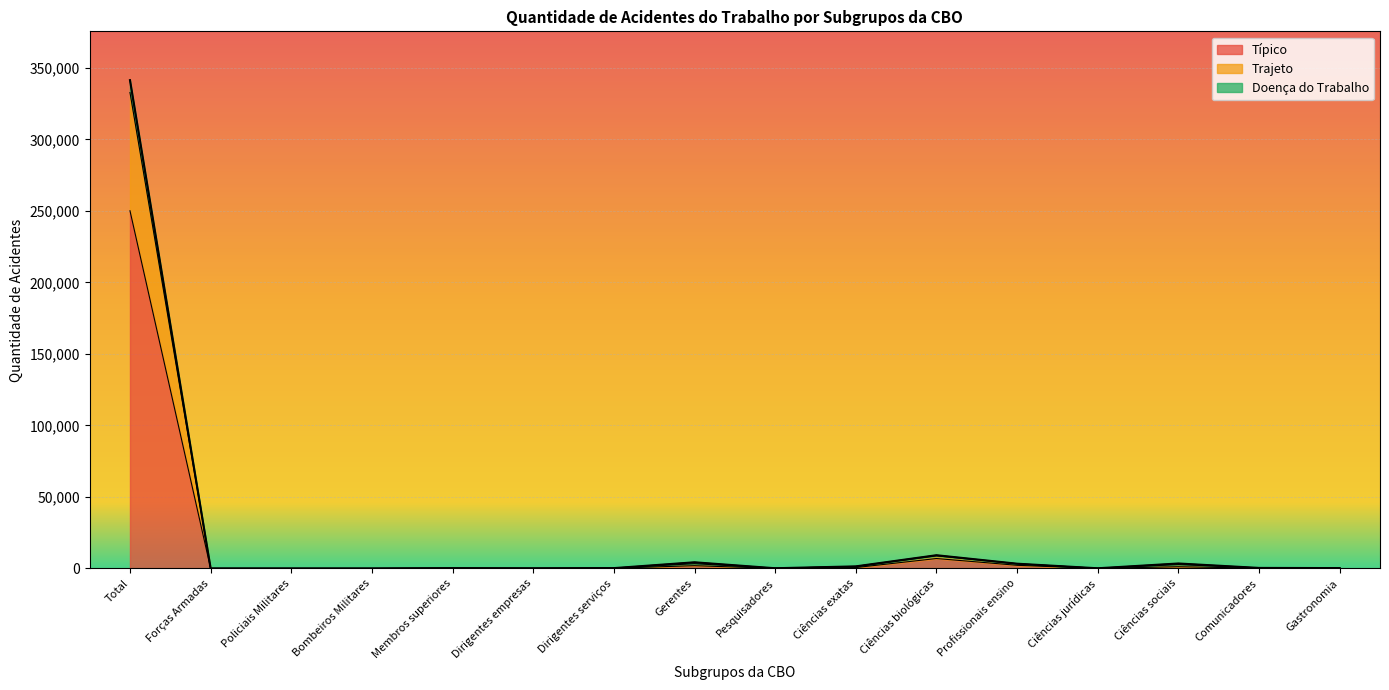

Reading left to right, list all the values displayed in this chart.

Típico: Total=250122	Forças Armadas=3	Policiais Militares=0	Bombeiros Militares=0	Membros superiores=118	Dirigentes empresas=51	Dirigentes serviços=148	Gerentes=1924	Pesquisadores=67	Ciências exatas=597	Ciências biológicas=6931	Profissionais ensino=2188	Ciências jurídicas=45	Ciências sociais=1190	Comunicadores=169	Gastronomia=190
Trajeto: Total=341459	Forças Armadas=3	Policiais Militares=0	Bombeiros Militares=1	Membros superiores=187	Dirigentes empresas=90	Dirigentes serviços=228	Gerentes=4299	Pesquisadores=137	Ciências exatas=1445	Ciências biológicas=9239	Profissionais ensino=3311	Ciências jurídicas=114	Ciências sociais=3462	Comunicadores=357	Gastronomia=242
Doença do Trabalho: Total=341459	Forças Armadas=3	Policiais Militares=0	Bombeiros Militares=1	Membros superiores=187	Dirigentes empresas=90	Dirigentes serviços=228	Gerentes=4299	Pesquisadores=137	Ciências exatas=1445	Ciências biológicas=9239	Profissionais ensino=3311	Ciências jurídicas=114	Ciências sociais=3462	Comunicadores=357	Gastronomia=242